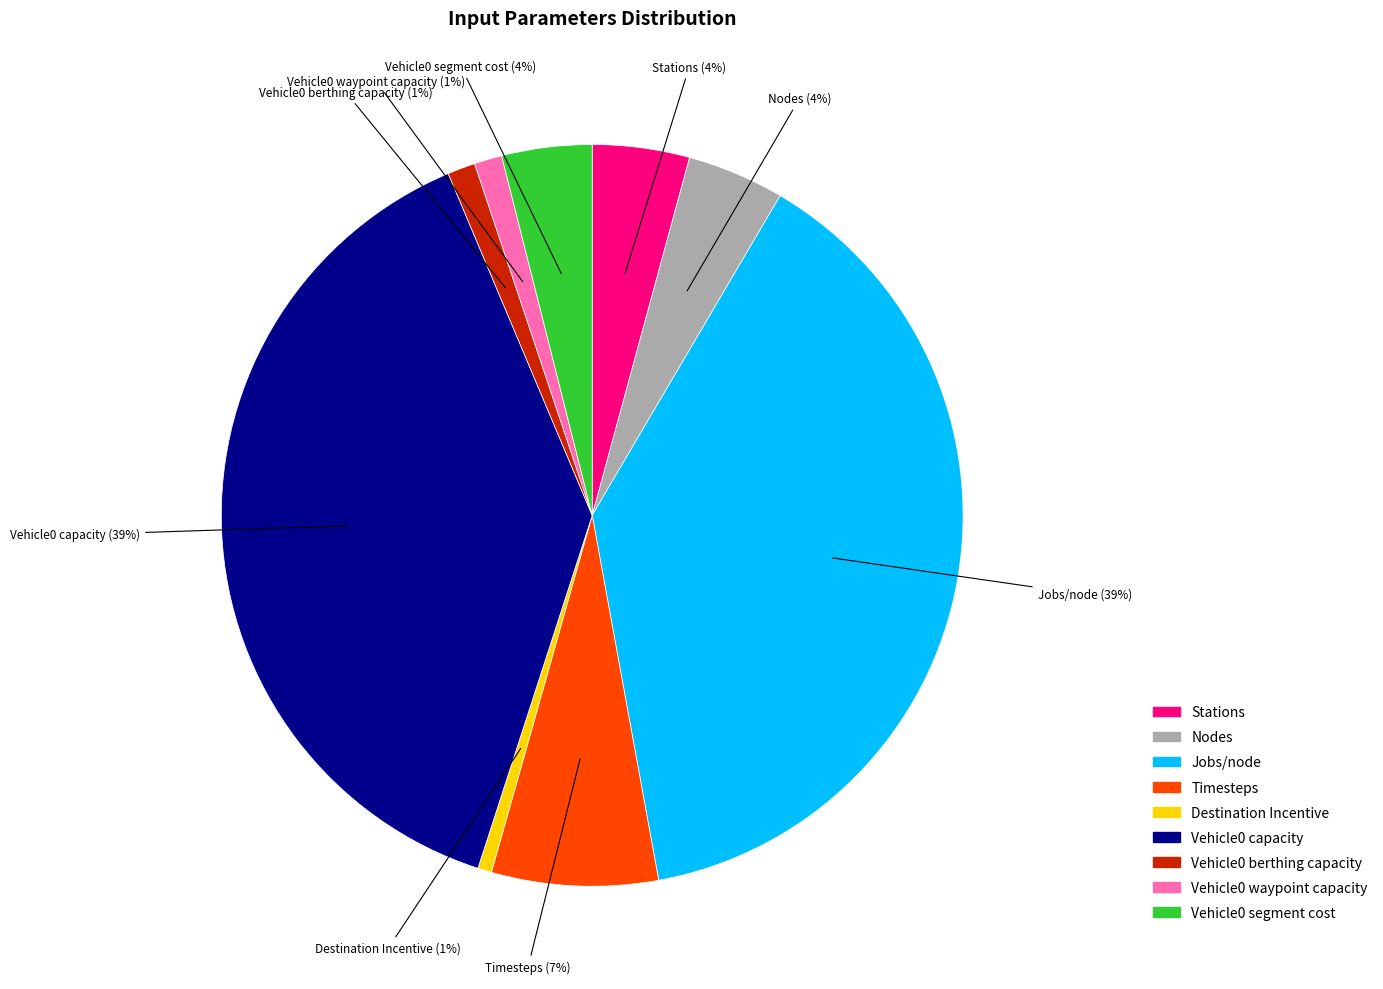

Between Vehicle0 segment cost and Vehicle0 waypoint capacity, which is larger?

Vehicle0 segment cost